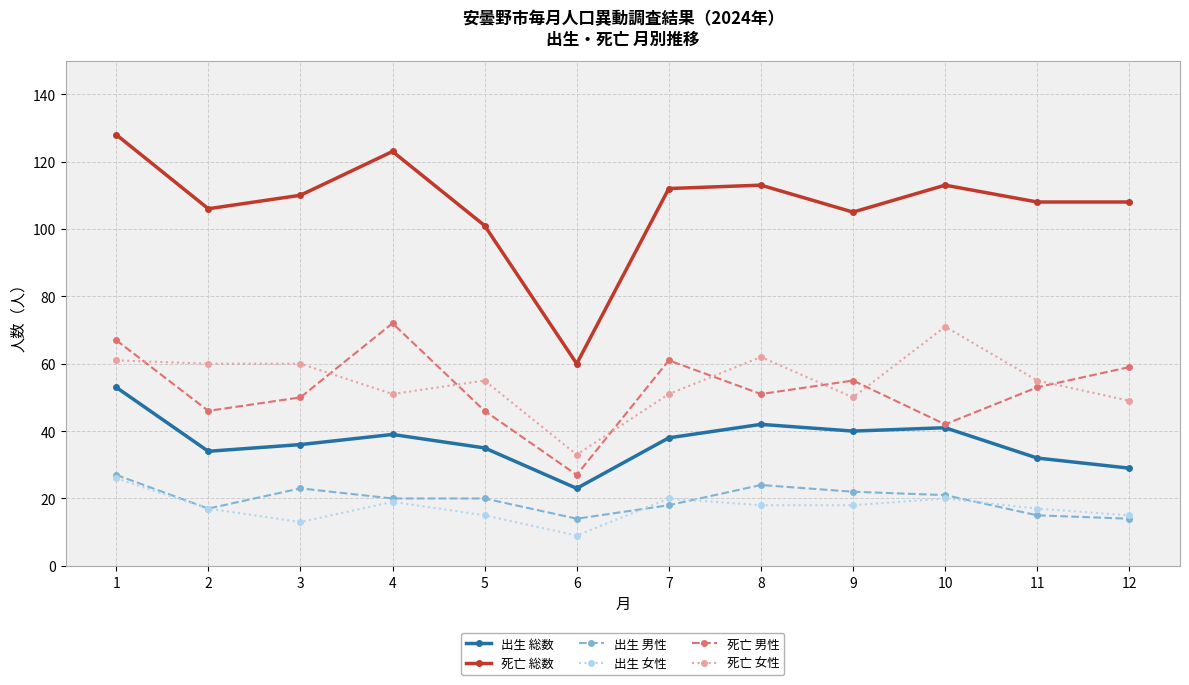

At which category is the sum across all series the highest?

1